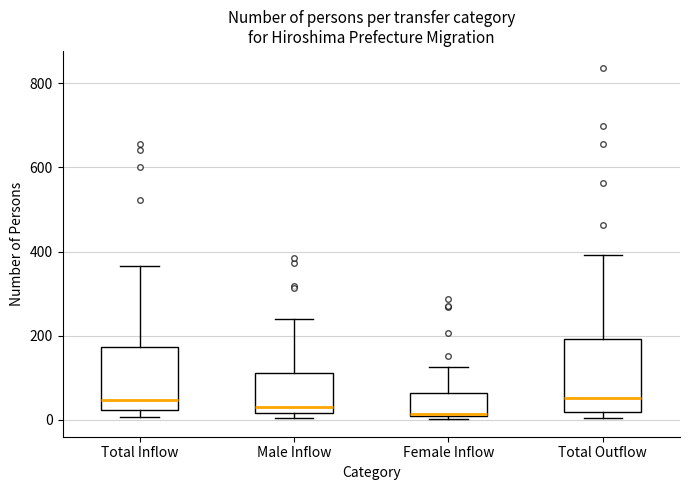

Which box is the tallest, from its lower edge to its upper edge?

Total Outflow